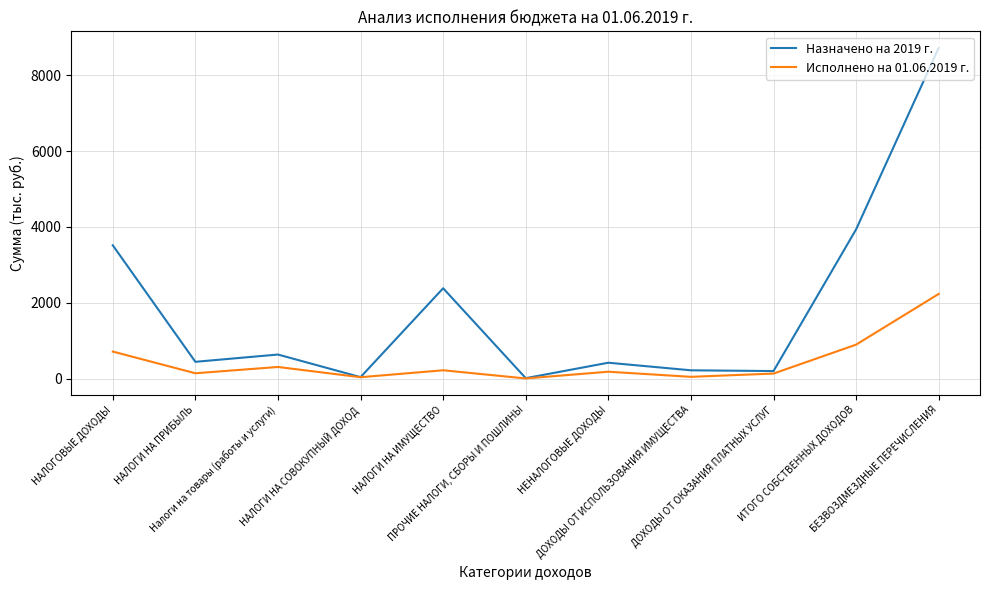

Which series has the widest spread of values?

Назначено на 2019 г.